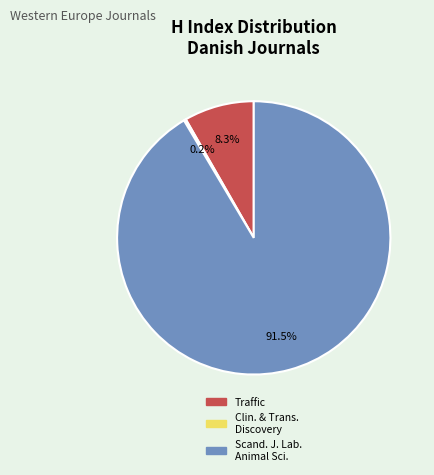

Does any single category account for the majority?

Yes